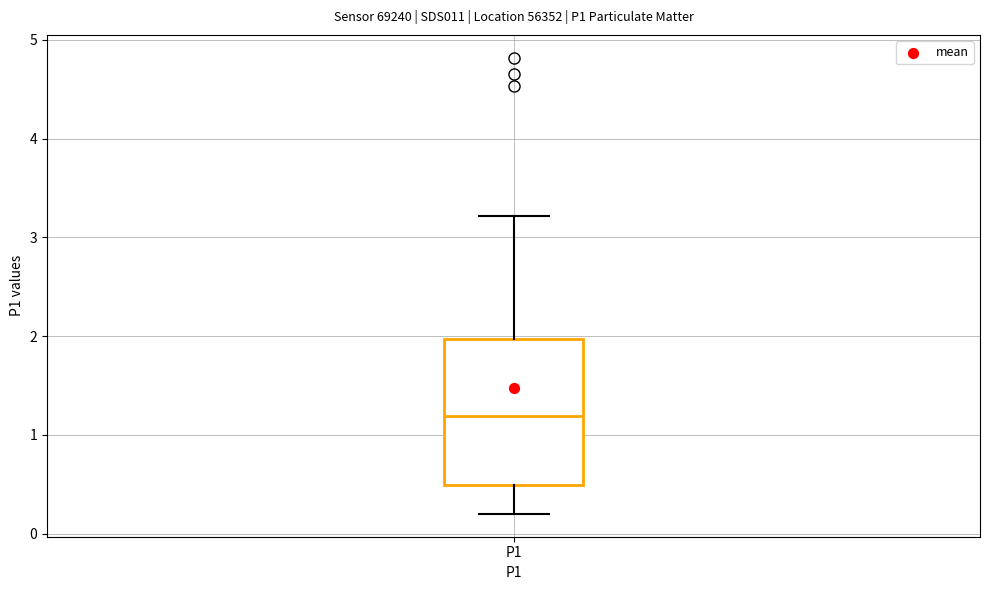

Read this box plot against the y-axis: the position of the median line, the range covered by the box, and the ends of both whiskers. The values are not printed on the chart, so give them approximately, as read against the axis.

median 1.2, box 0.5 to 2.0, whiskers 0.2 to 3.2